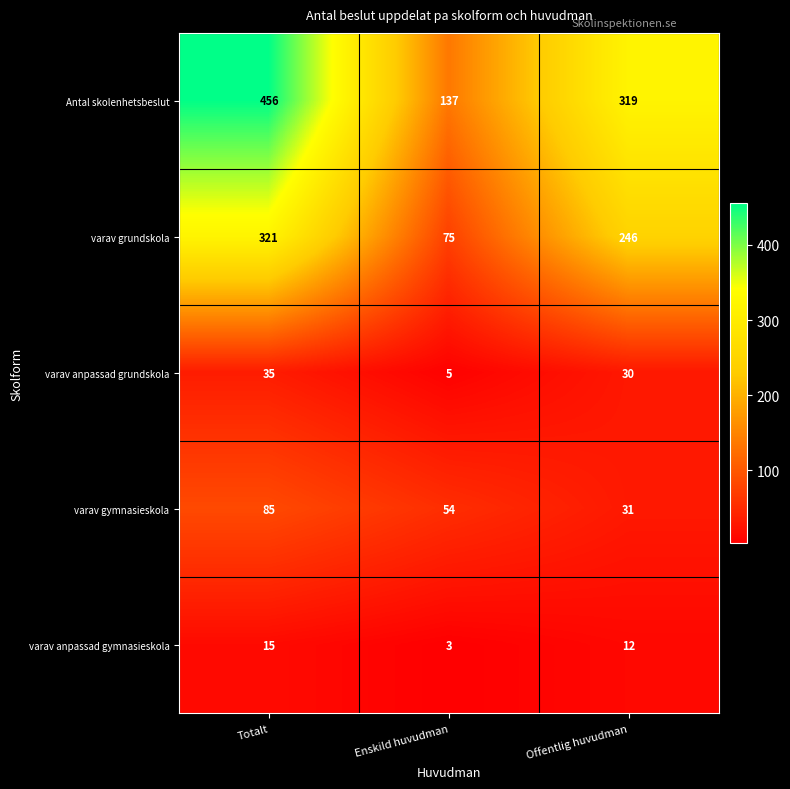

Count the varav anpassad grundskola values in the range 5 to 35.

3